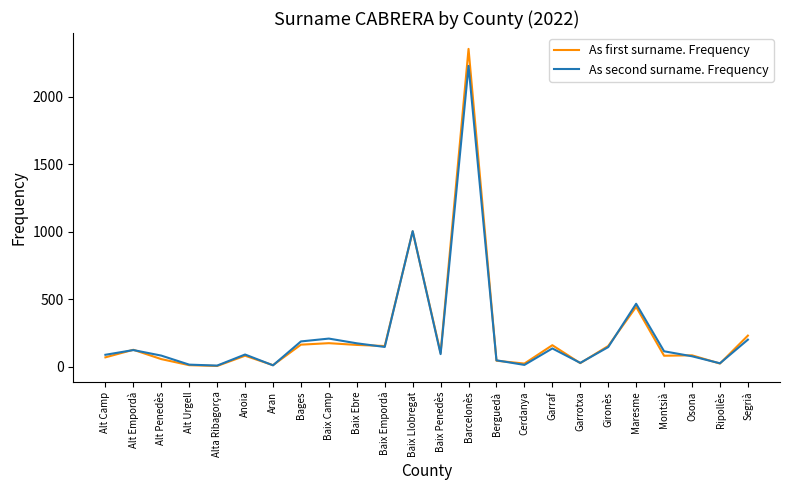

List the series in order of their peak value, lowest first.

As second surname. Frequency, As first surname. Frequency